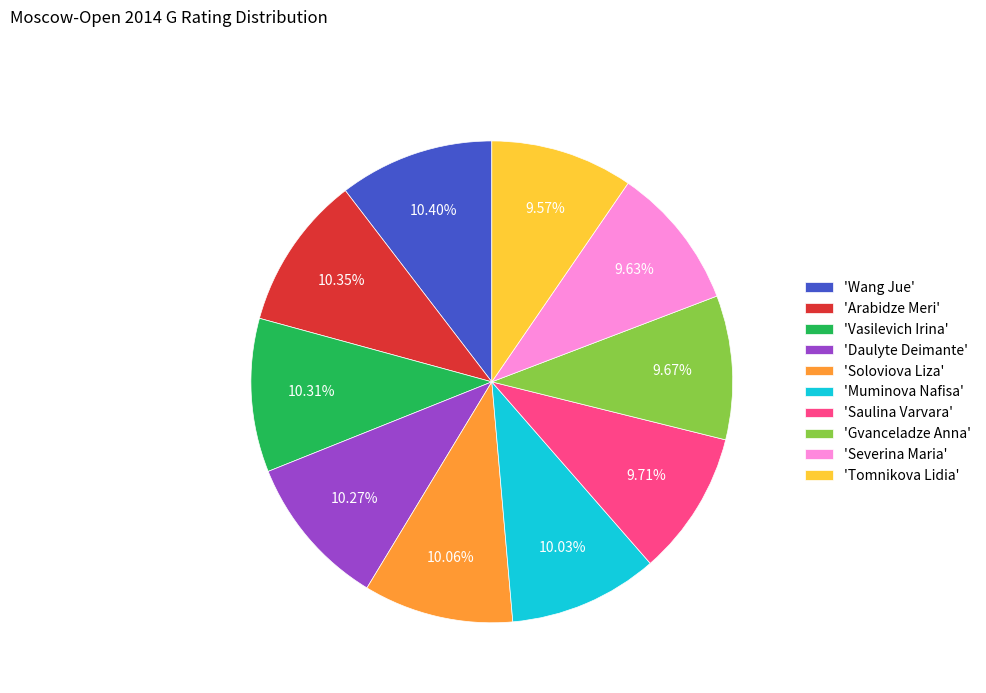

Does 'Severina Maria' account for over 50% of the chart?

No